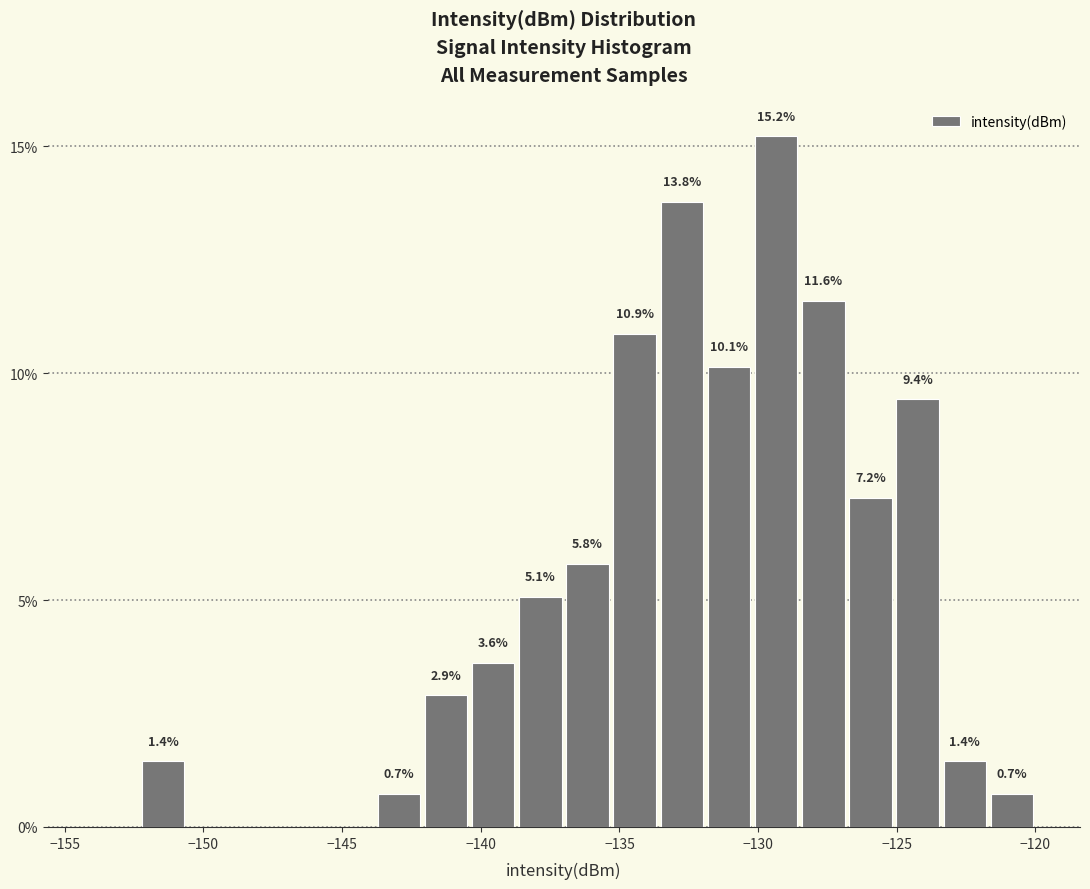

Read against the x-axis, roughly where is the centre of the tallest bar?

-129.5